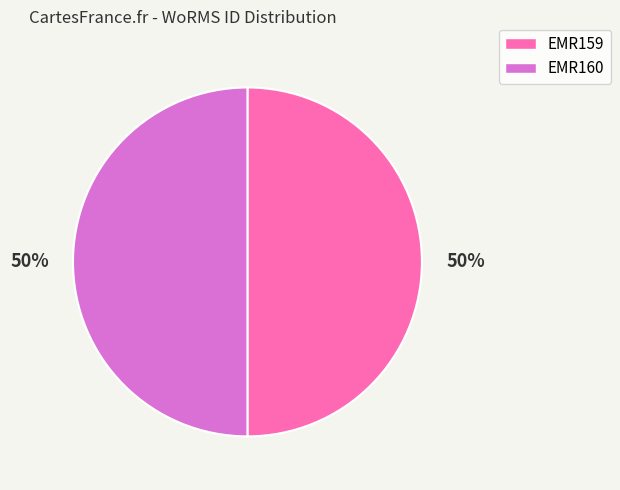

To the nearest percent, what is the average slice percentage?

50%